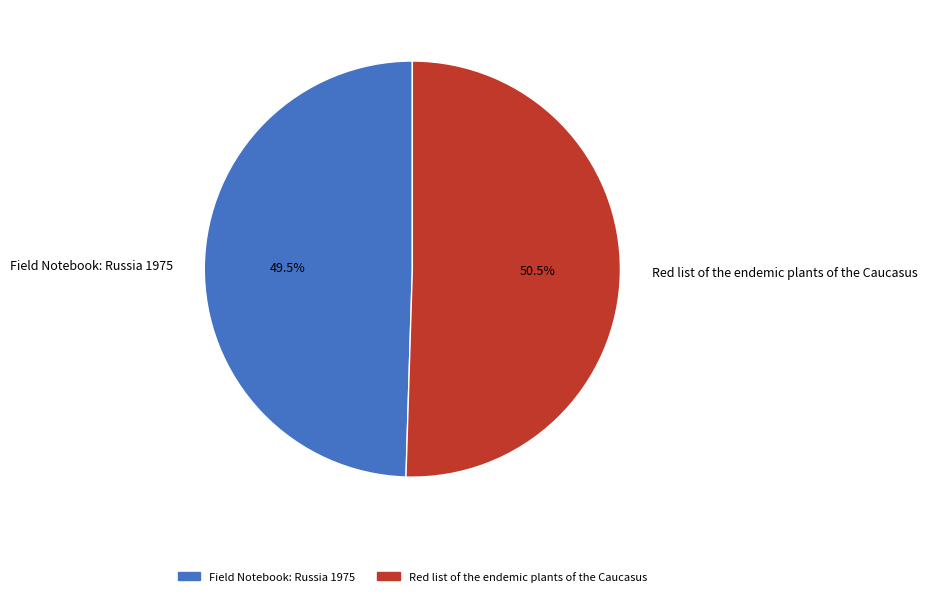

To the nearest percent, what is the combined percentage of Field Notebook: Russia 1975 and Red list of the endemic plants of the Caucasus?

100%